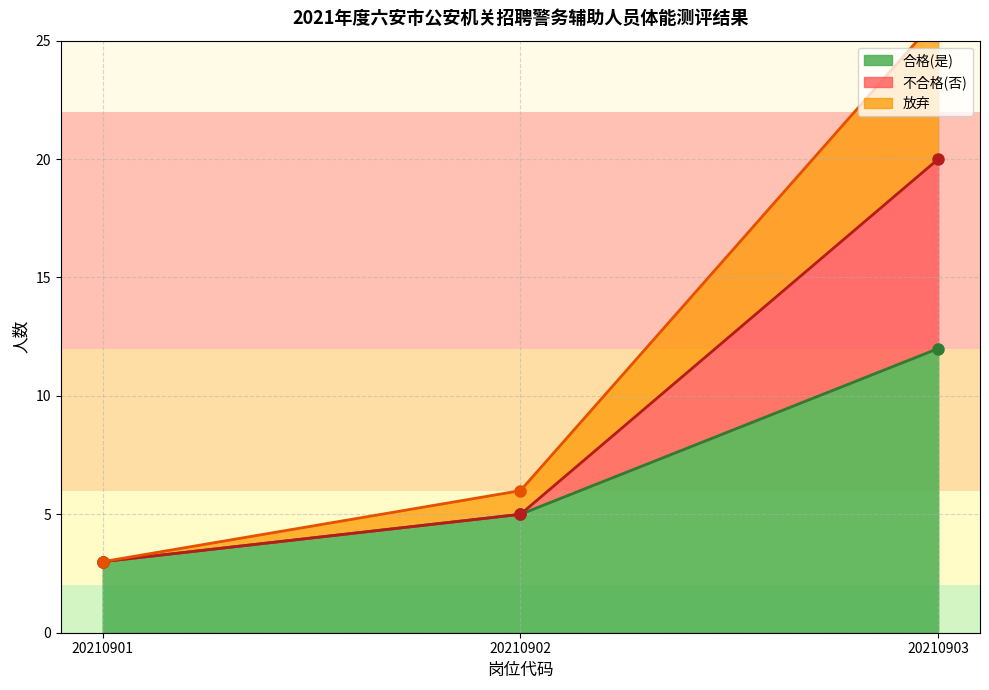

The 合格(是) series shows 2 at 20210901. True or false?

False